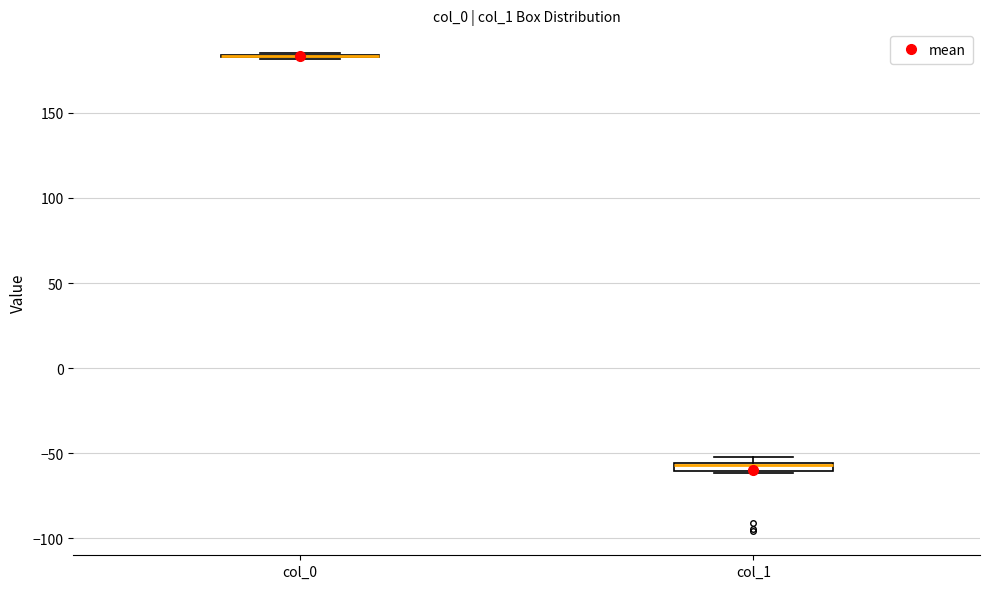

Where is the upper edge of the box for col_1 on the y-axis? The values are not printed on the chart, so give them approximately, as read against the axis.

-55